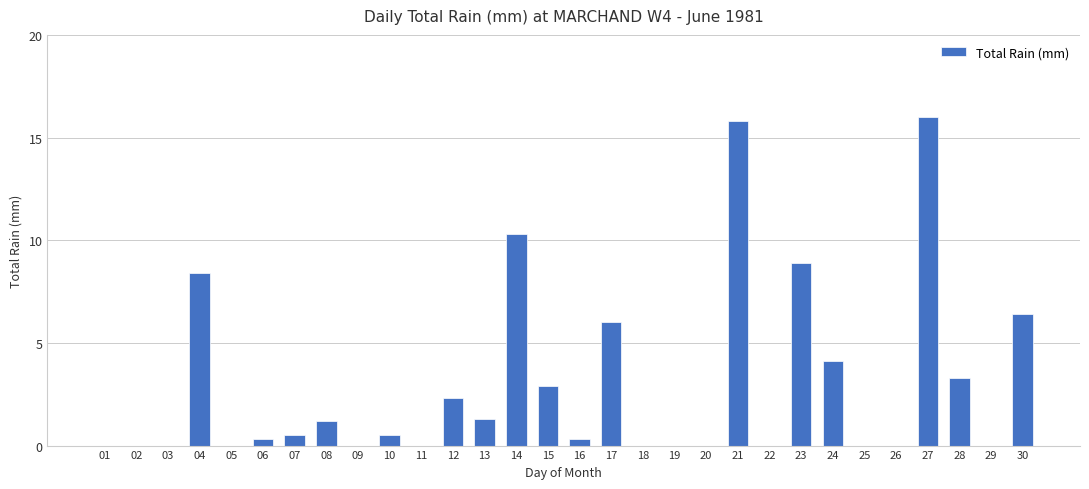

Reading left to right, list all the values displayed in this chart.

0.0	0.0	0.0	8.4	0.0	0.3	0.5	1.2	0.0	0.5	0.0	2.3	1.3	10.3	2.9	0.3	6.0	0.0	0.0	0.0	15.8	0.0	8.9	4.1	0.0	0.0	16.0	3.3	0.0	6.4